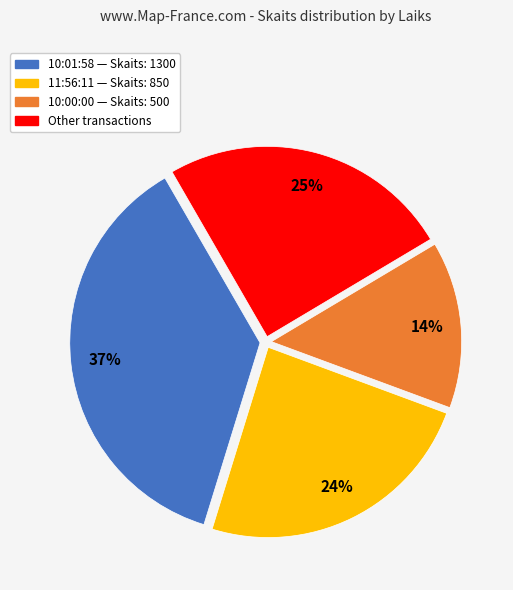

To the nearest percent, what is the average slice percentage?

25%